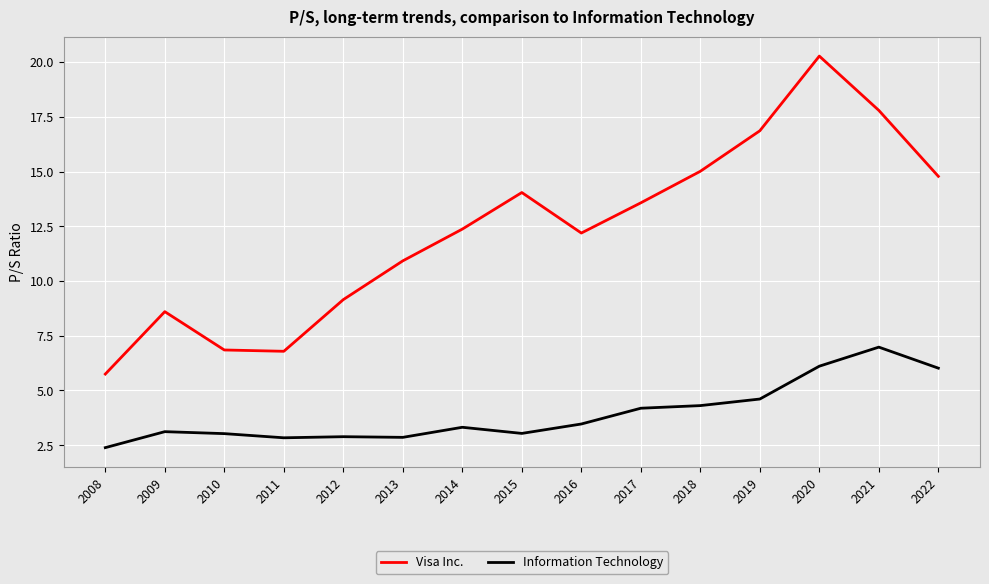

How many lines are shown in the chart?

2